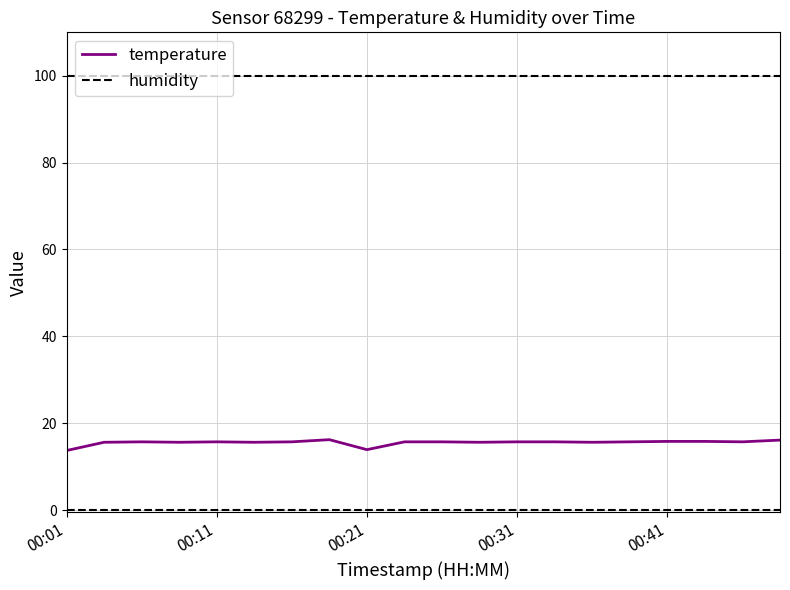

Rank the categories by value from lowest to highest.

00:01, 00:21, 00:04, 00:09, 00:14, 00:29, 00:36, 00:06, 00:11, 00:16, 00:24, 00:26, 00:31, 00:34, 00:39, 00:46, 00:41, 00:44, 00:49, 00:19